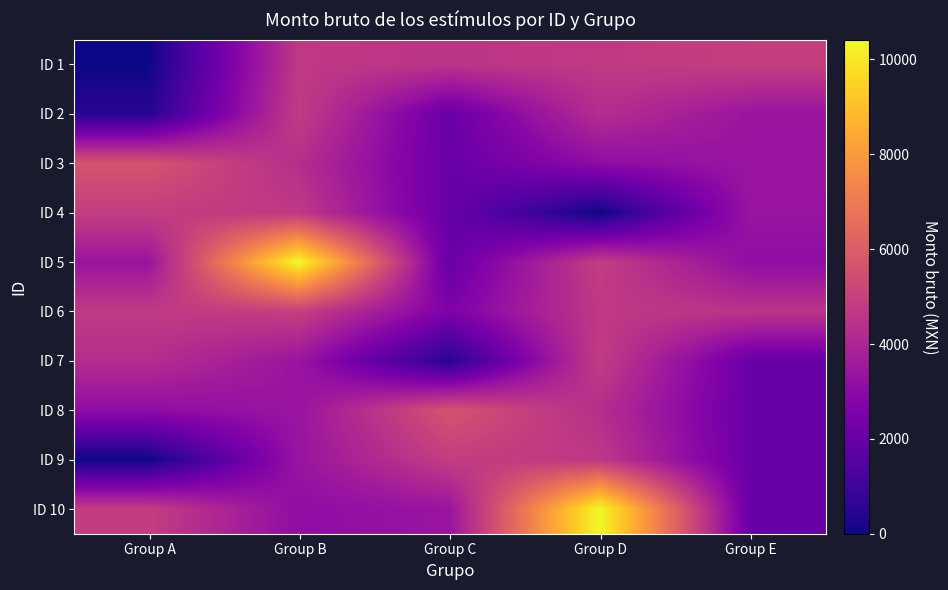

Between Group E and Group B, which is larger?

Group E